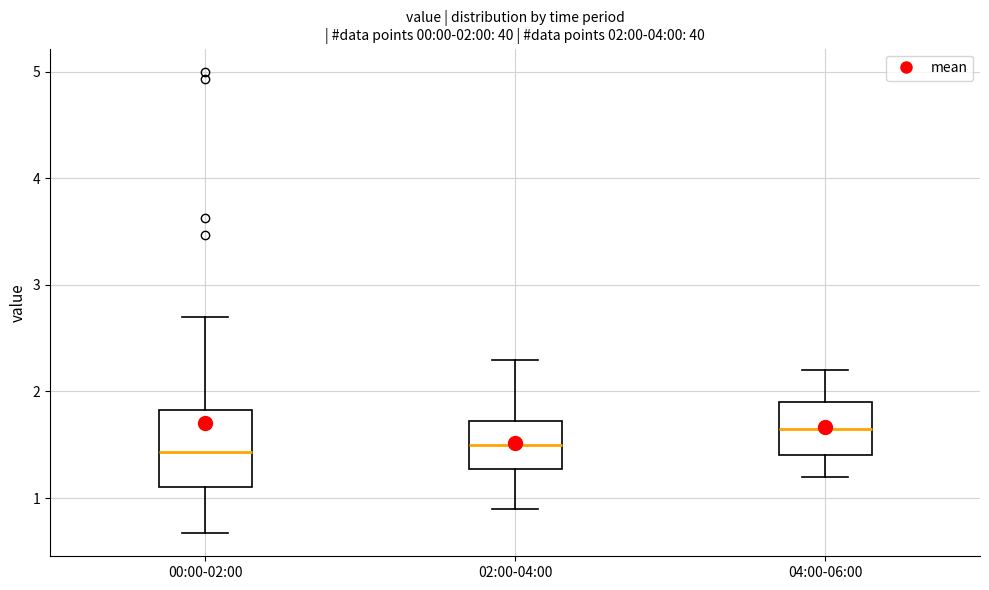

Comparing the boxes themselves (not the whiskers), which one is the tallest?

00:00-02:00